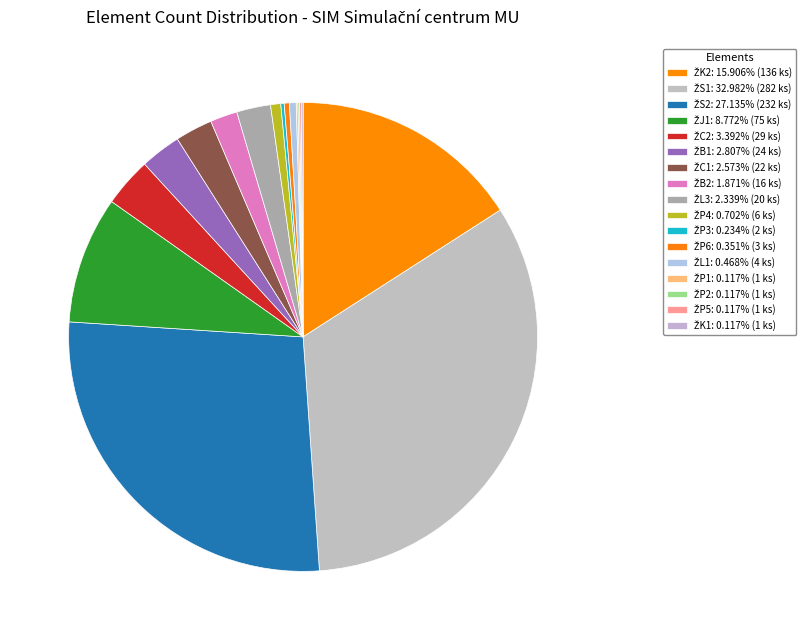

Is there any slice that represents more than half of the pie?

No